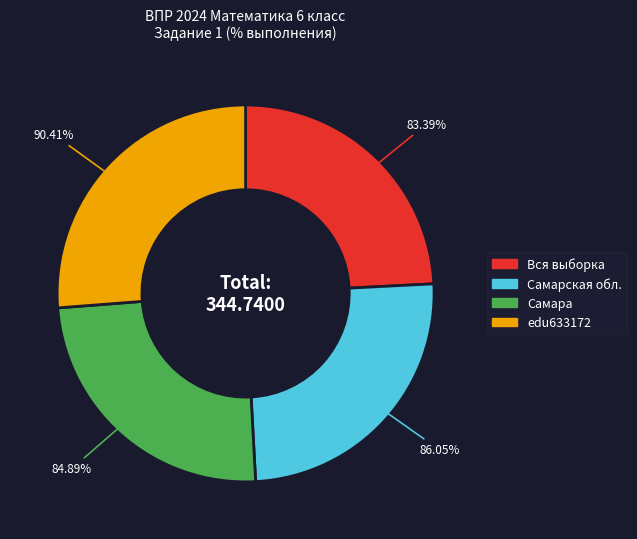

Which slice is the smallest?

Вся выборка